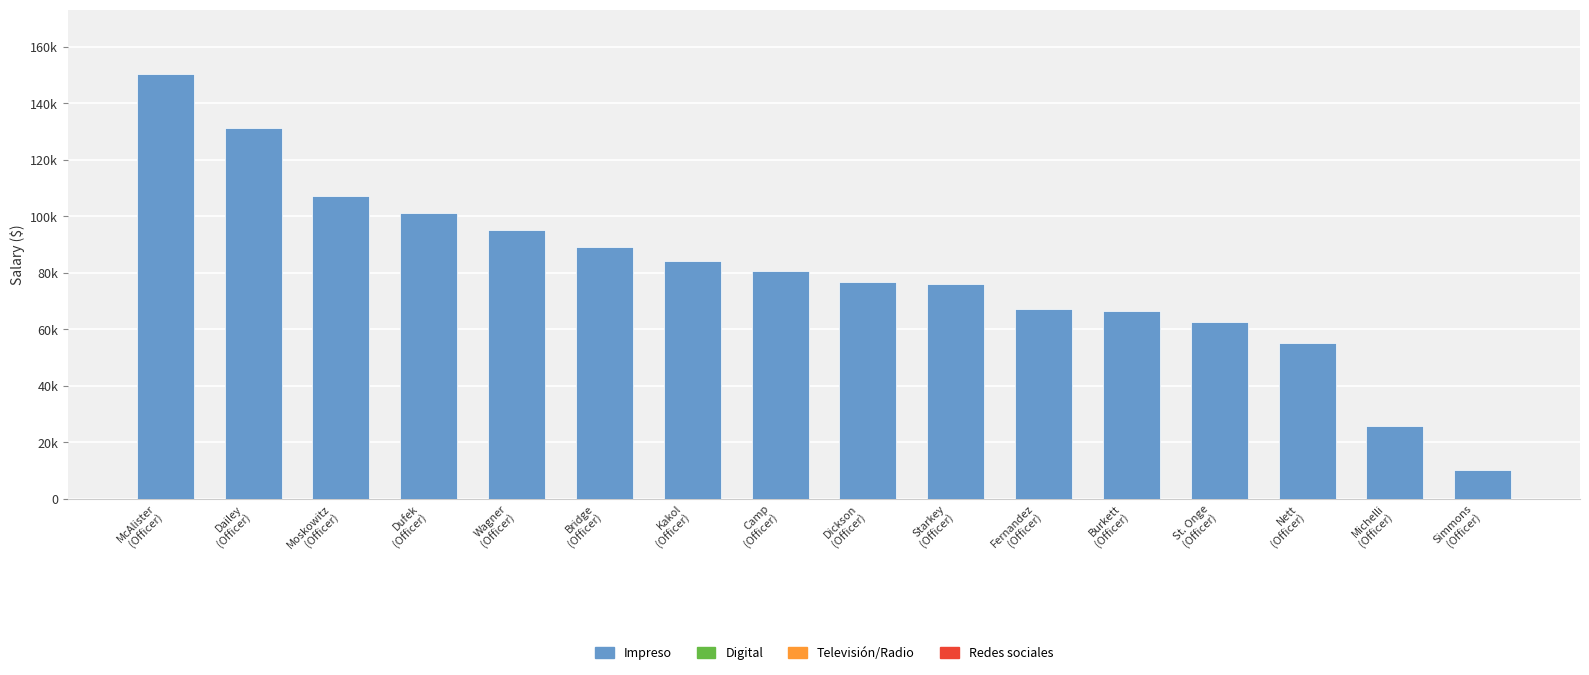

What is the minimum value shown in the chart?

10257.0